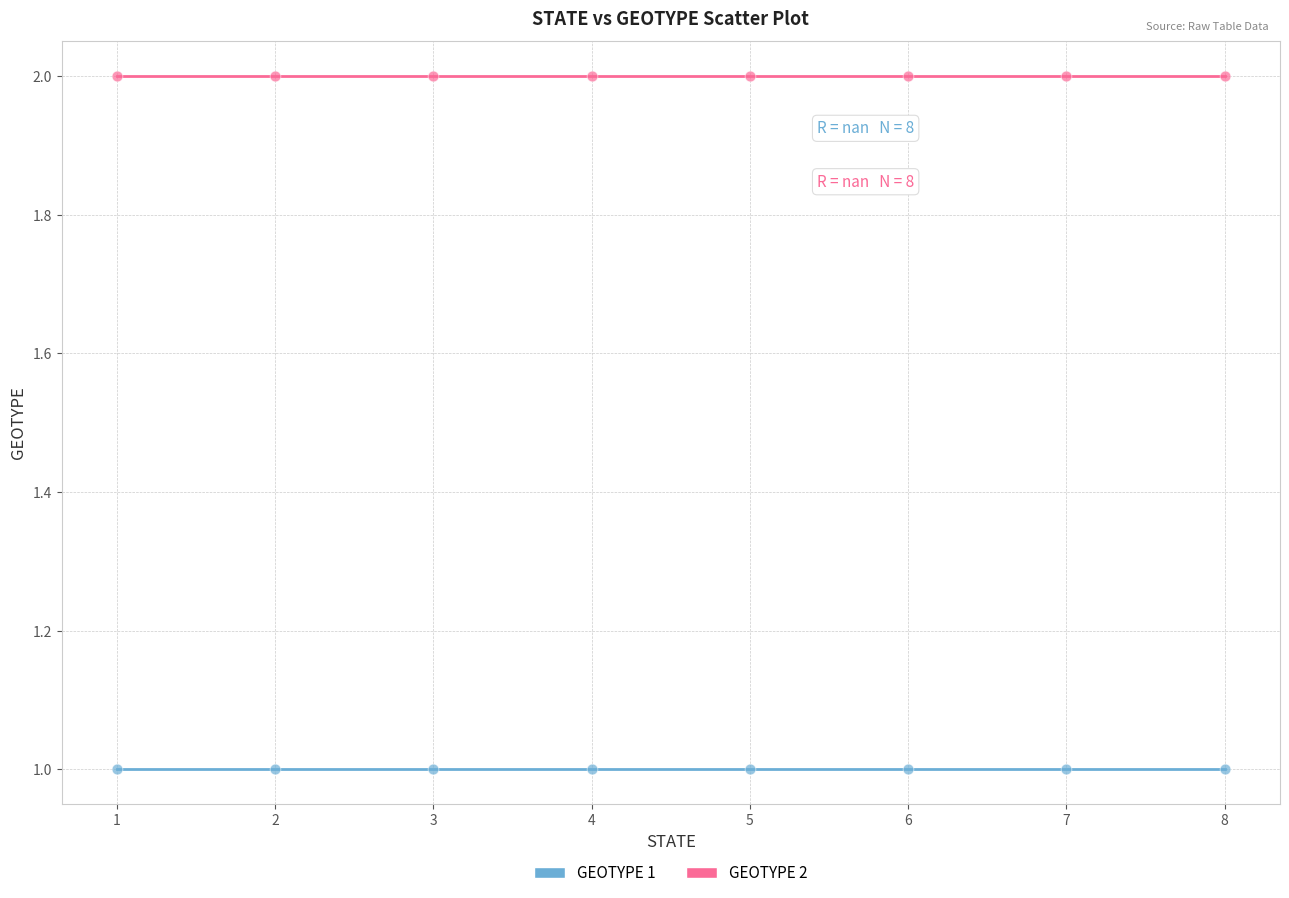

Which series reaches the minimum Y coordinate?

GEOTYPE 1